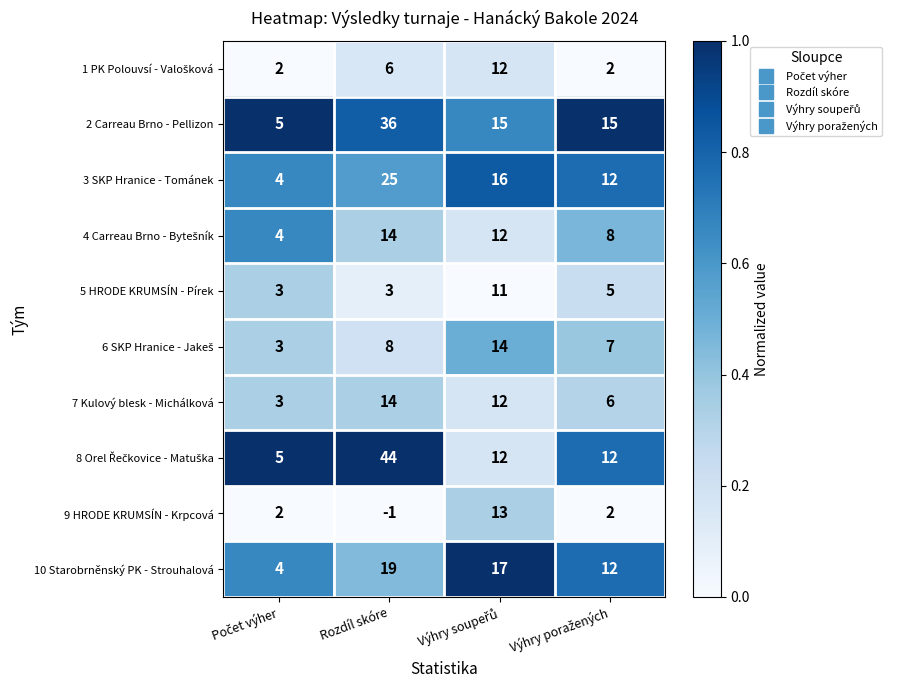

Count the 2 Carreau Brno - Pellizon values in the range 15 to 36.

3